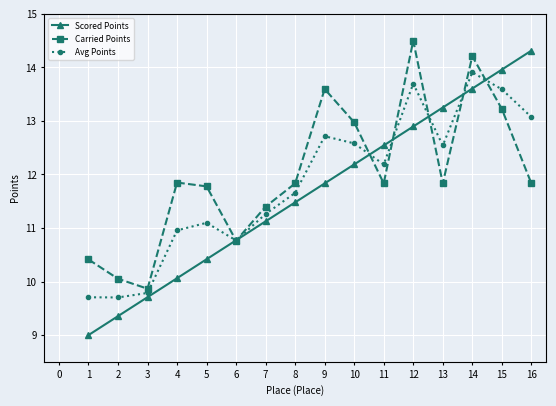

The Scored Points series shows 22.8 at 14. True or false?

False